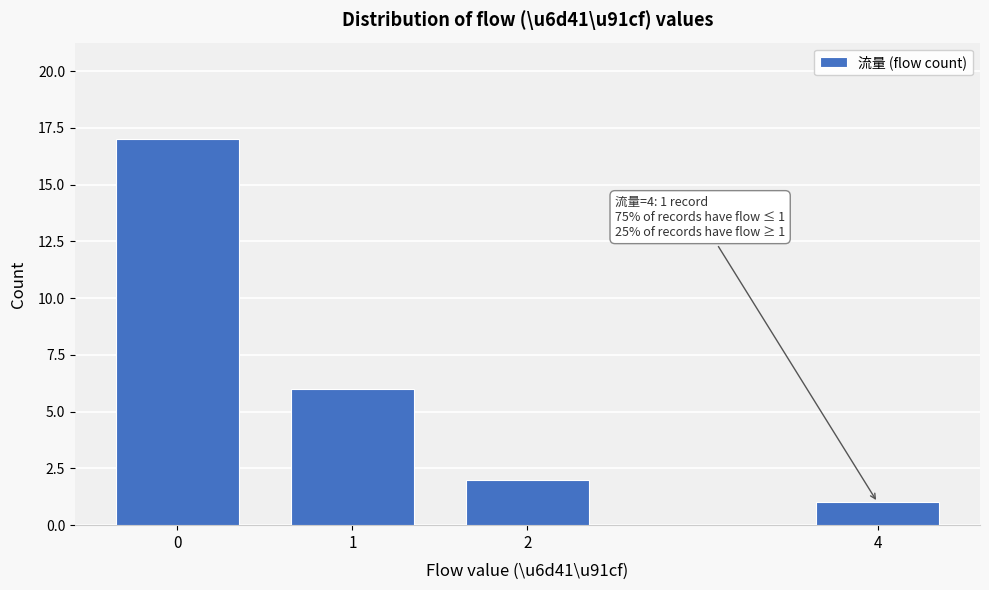

Reading right to left, what are all the values shown in this chart?

1	2	6	17